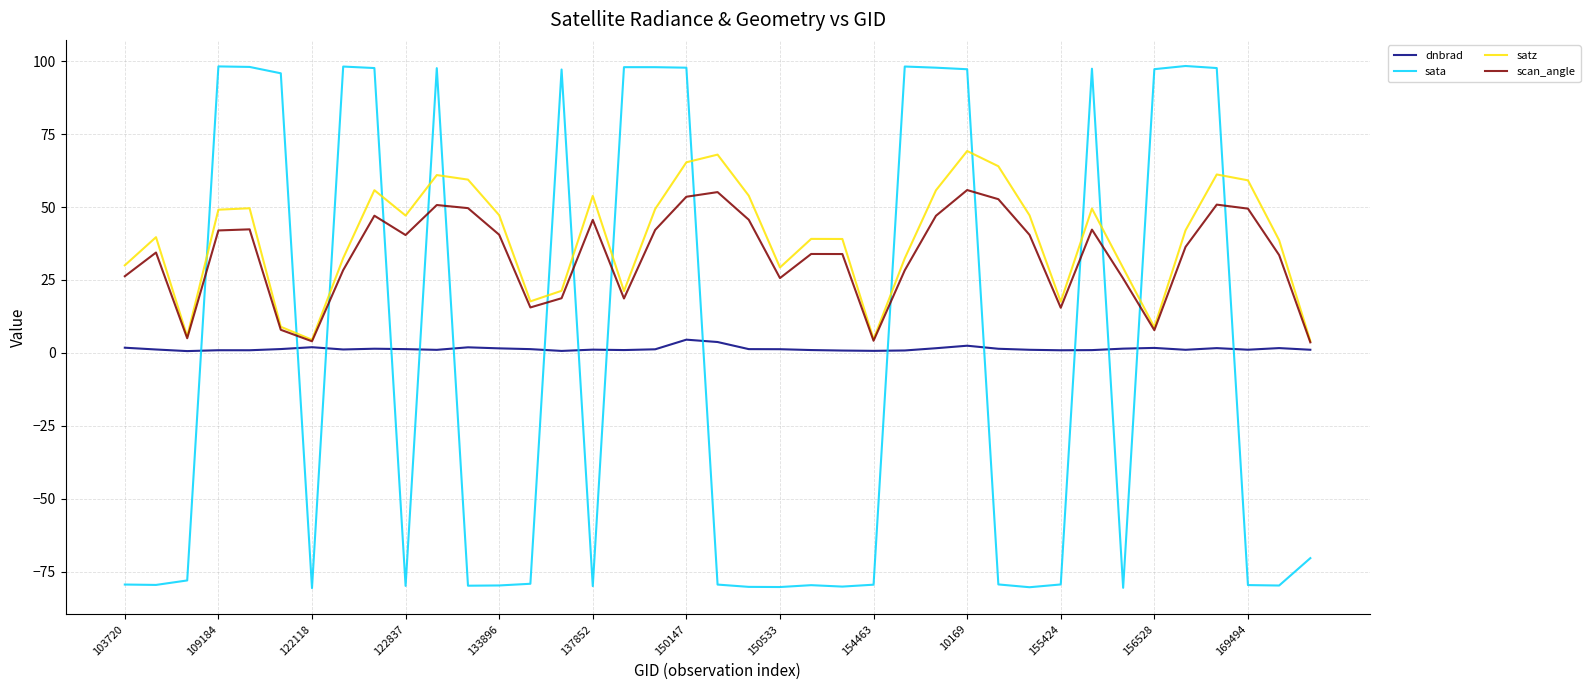

Which series has the widest spread of values?

sata